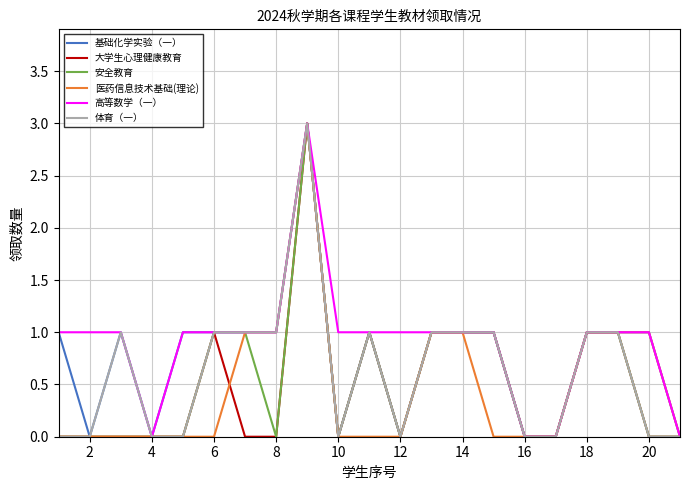

What is the maximum value for 体育（一）?

3